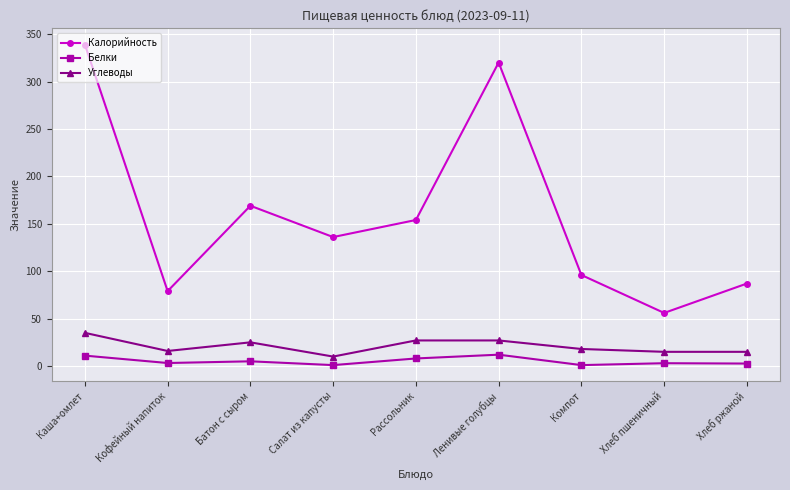

What is the maximum value shown in the chart?

339.0